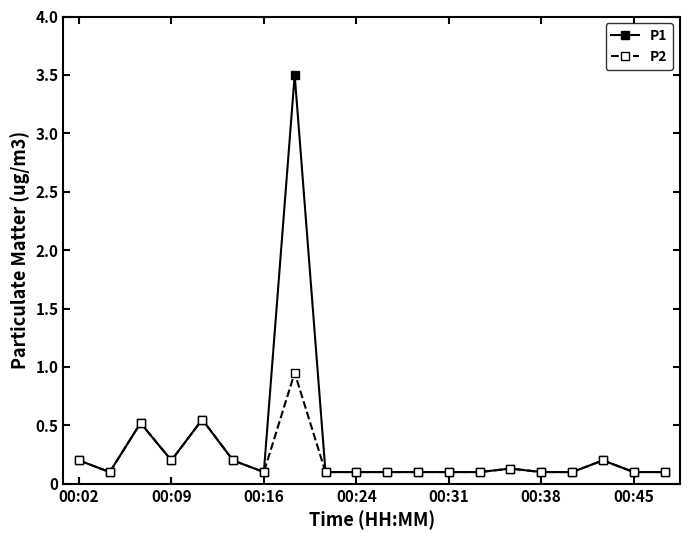

What is the value of the P1 point at the 13th from the left?

0.1